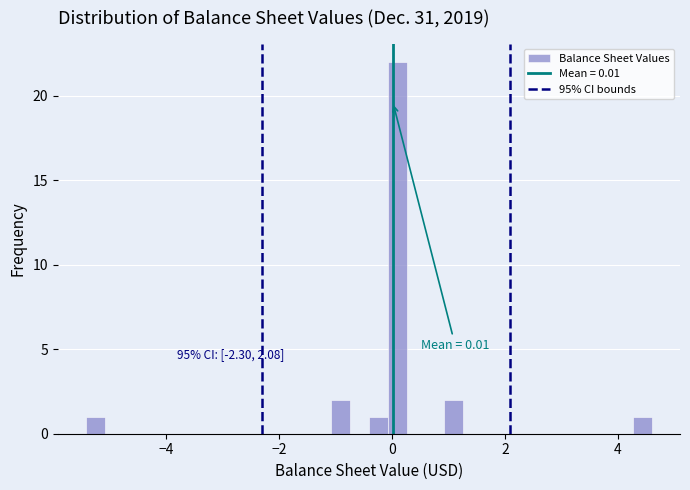

Read against the x-axis, roughly where is the centre of the tallest bar?

0.0